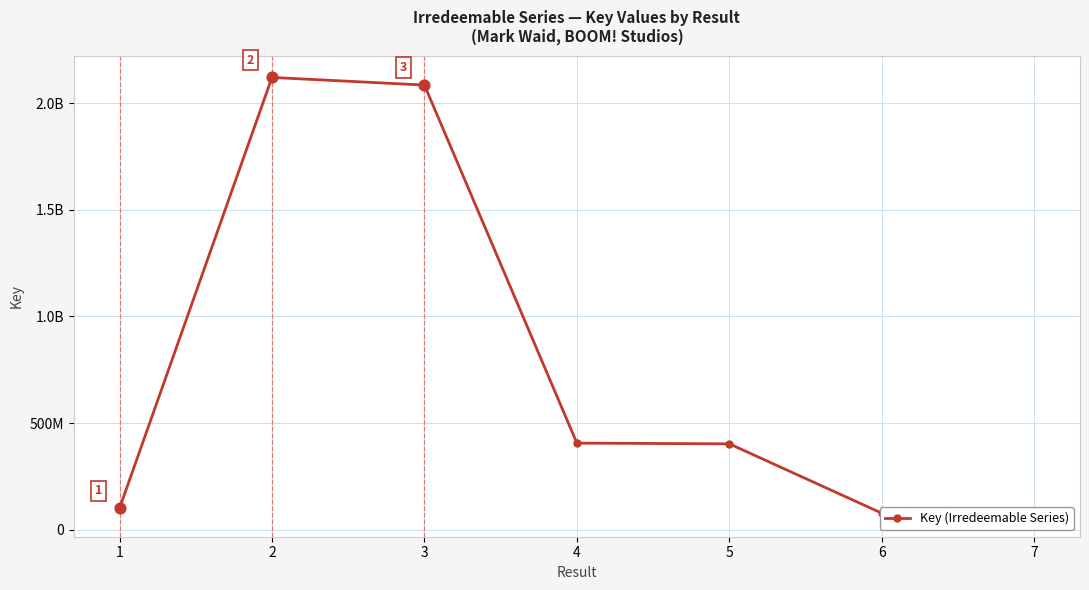

What is the change in value from 1 to 2?

+2019687781